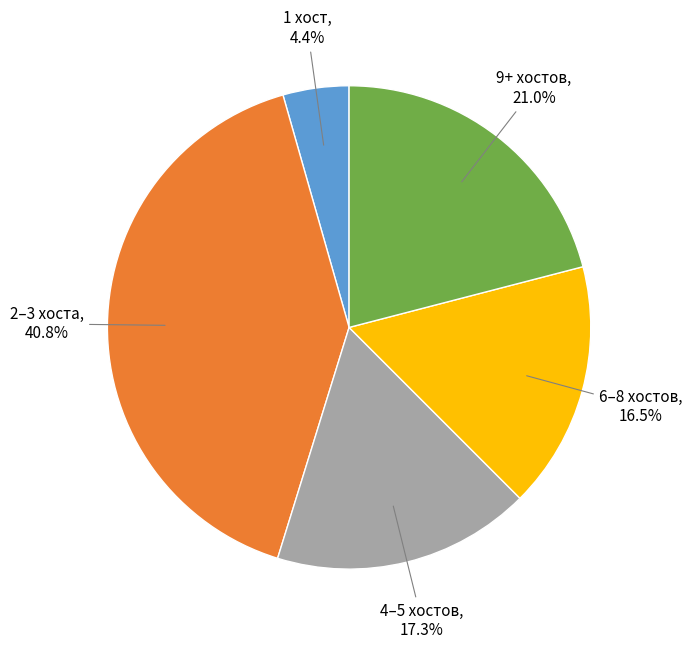

Does any single category account for the majority?

No